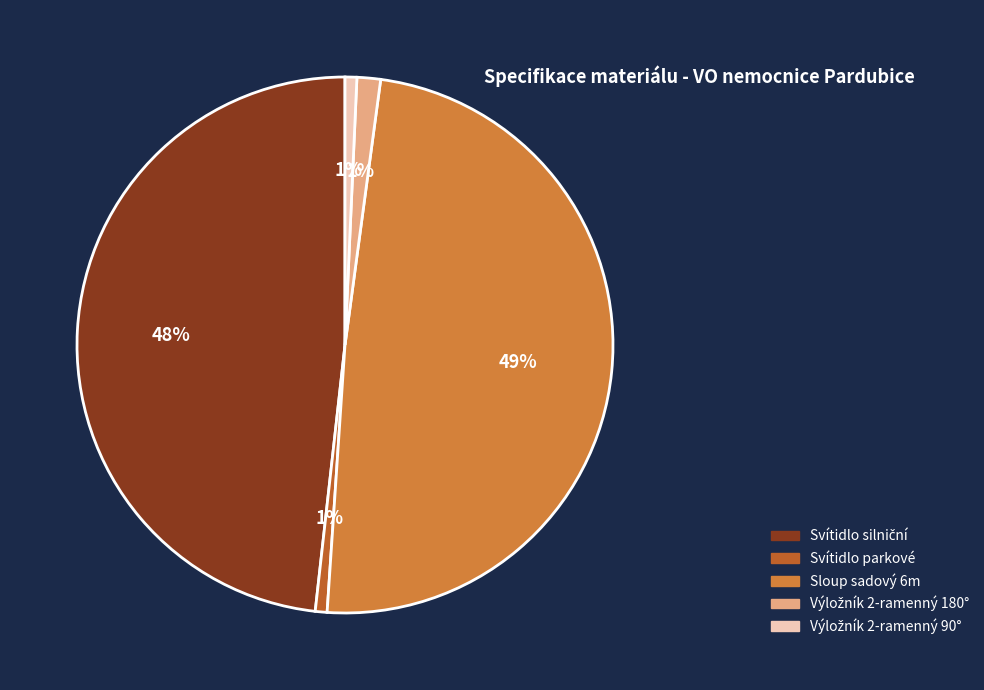

Is the sum of Sloup sadový 6m and Svítidlo parkové greater than half?

No